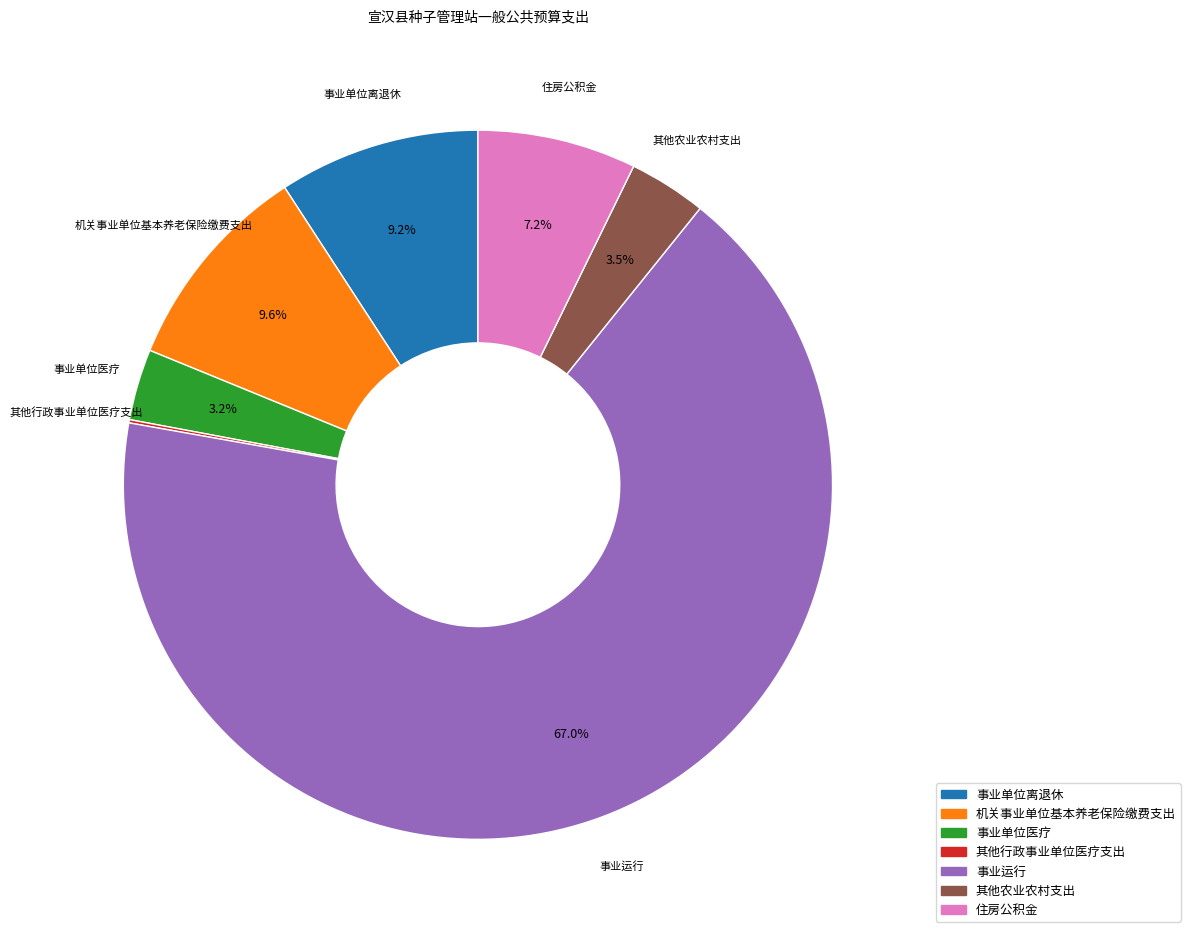

What is the largest slice in the pie chart?

事业运行